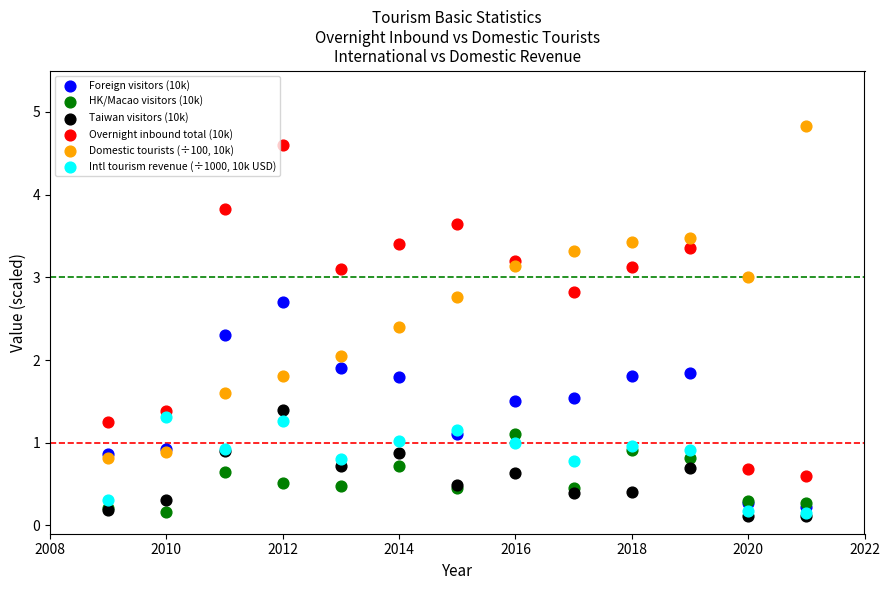

What are all the series names shown in the legend?

Foreign visitors (10k), HK/Macao visitors (10k), Taiwan visitors (10k), Overnight inbound total (10k), Domestic tourists (÷100, 10k), Intl tourism revenue (÷1000, 10k USD)